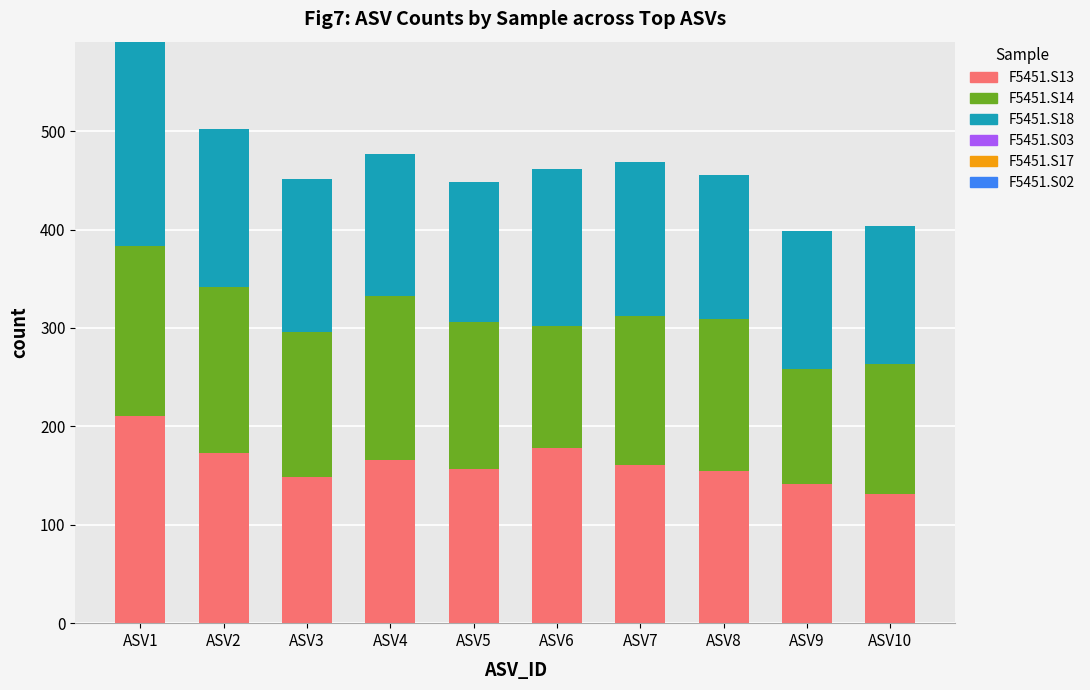

What is the value of the F5451.S13 bar at the 6th from the left?

178